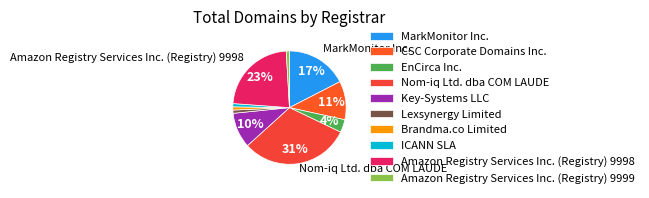

Rank the categories by value from lowest to highest.

Lexsynergy Limited, Brandma.co Limited, ICANN SLA, Amazon Registry Services Inc. (Registry) 9999, EnCirca Inc., Key-Systems LLC, CSC Corporate Domains Inc., MarkMonitor Inc., Amazon Registry Services Inc. (Registry) 9998, Nom-iq Ltd. dba COM LAUDE